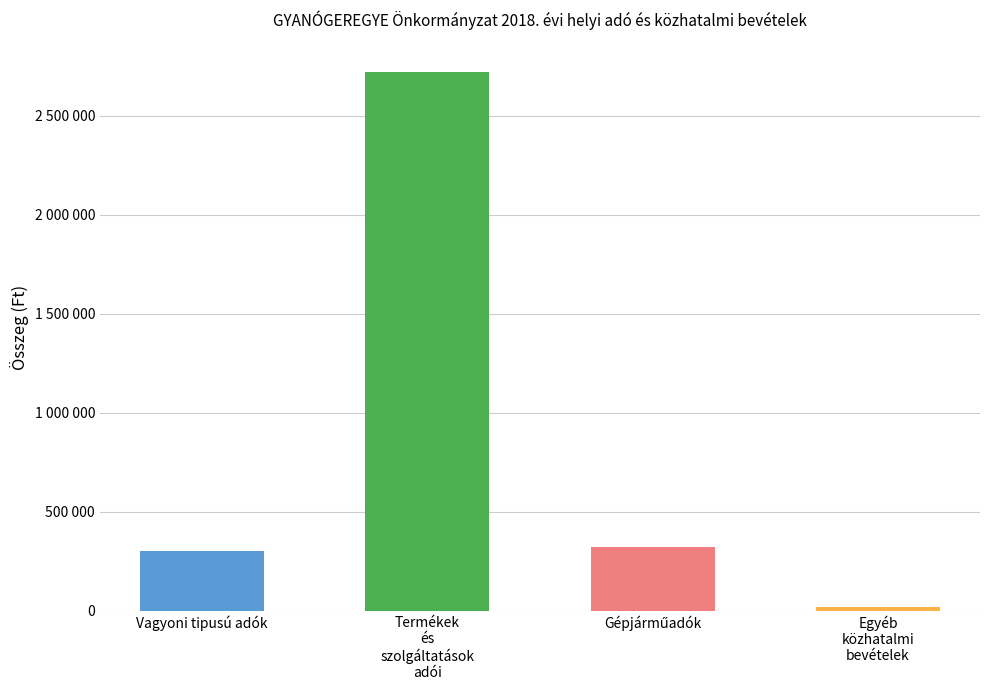

What position from the left is Vagyoni tipusú adók?

1